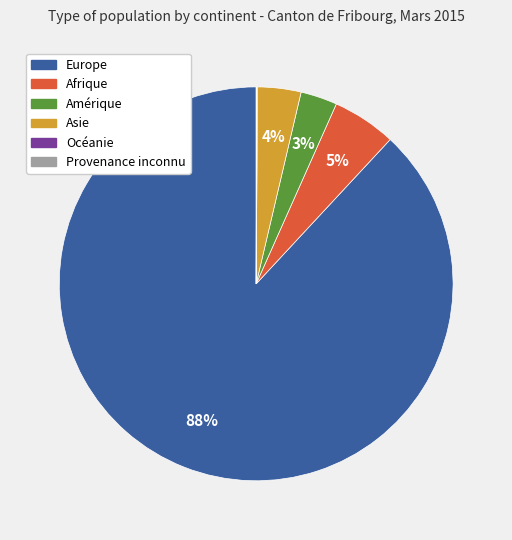

Is the sum of Afrique and Europe greater than half?

Yes